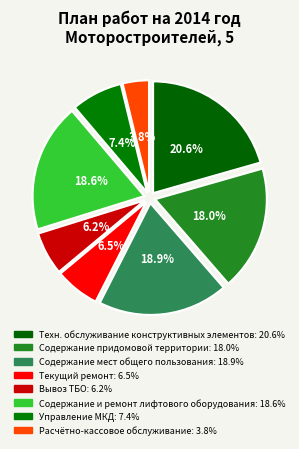

Count the number of slices in the pie.

8